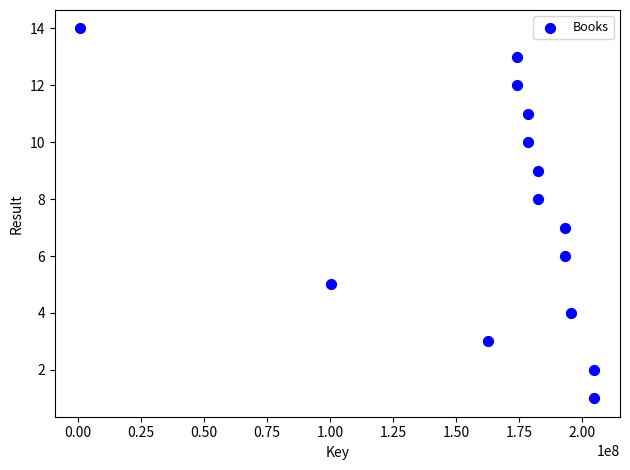

What is the range of Y values (max minus min)?

13